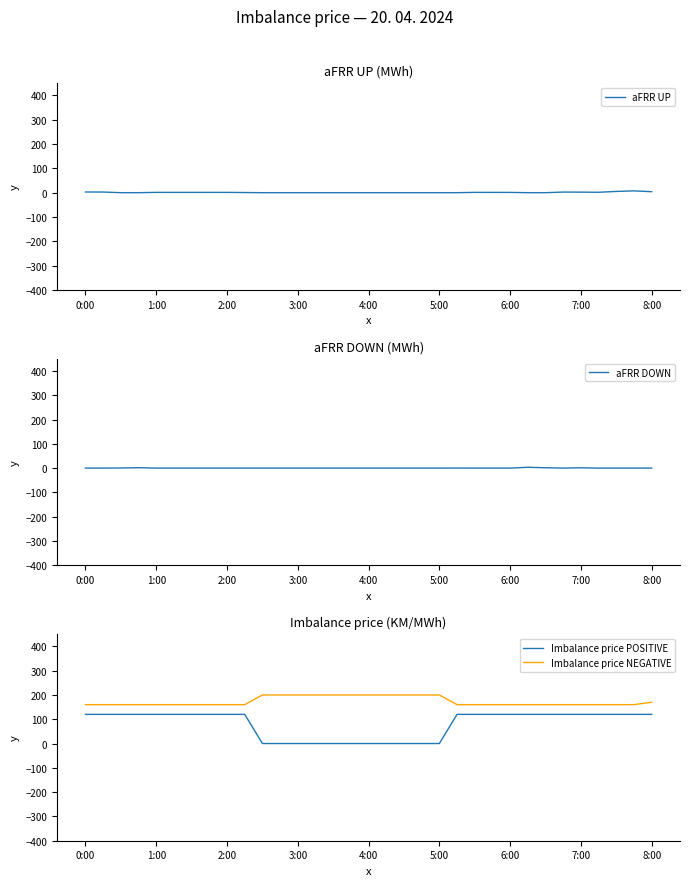

Which series has the largest range (max minus min)?

Imbalance price POSITIVE